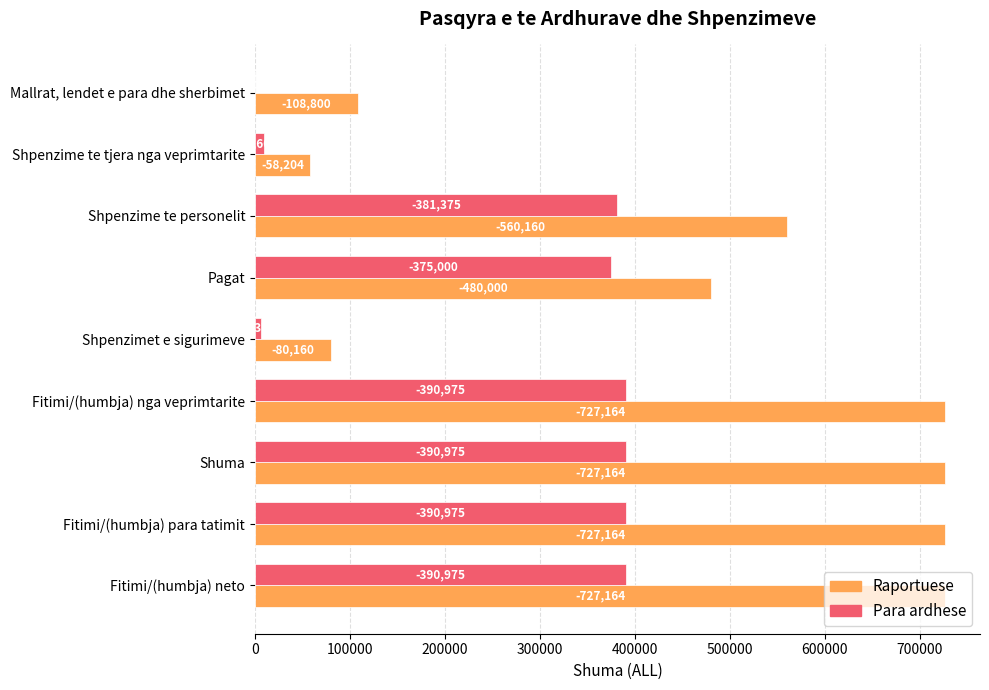

What are all the series names shown in the legend?

Raportuese, Para ardhese